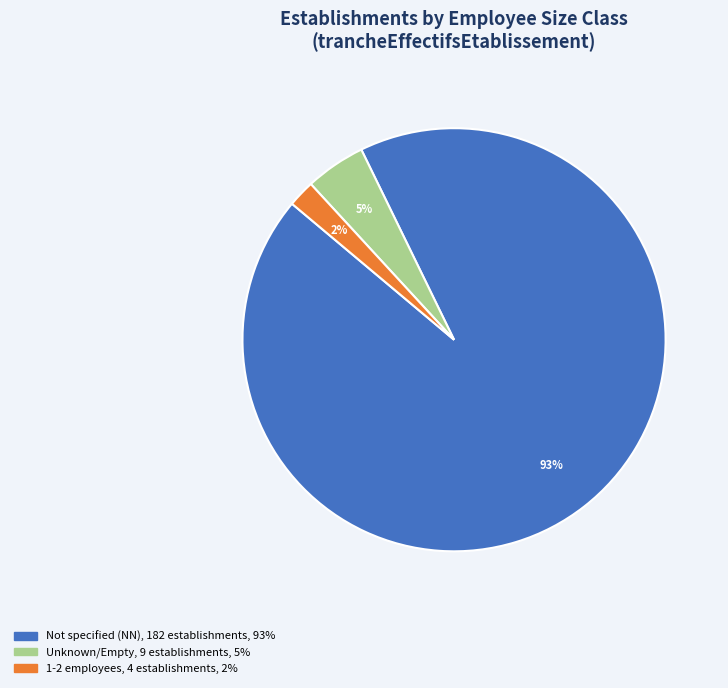

To the nearest percent, what is the difference between the largest and smallest slice percentages?

91%